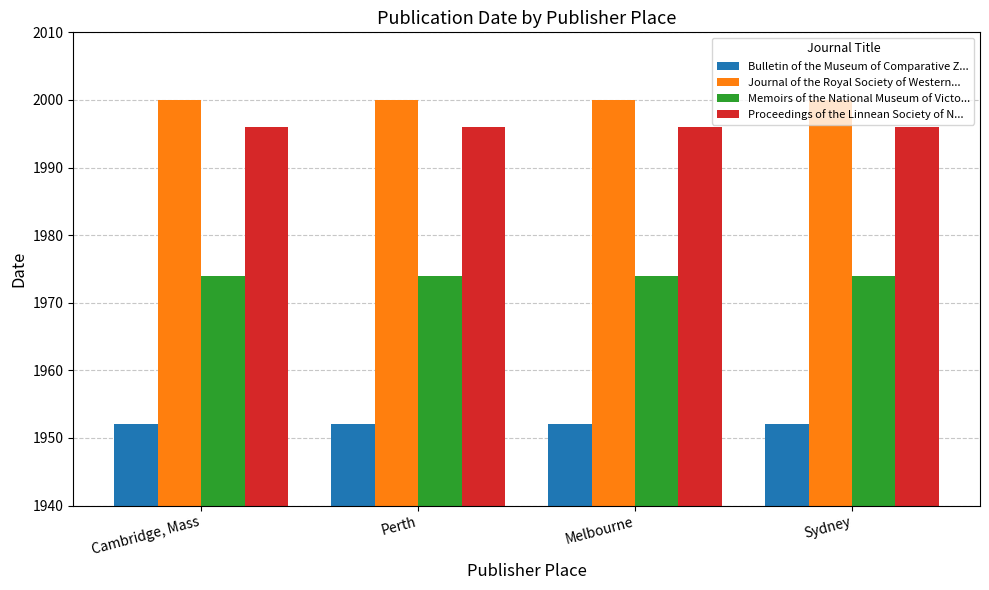

What is the difference between the highest and lowest values at Sydney?

48